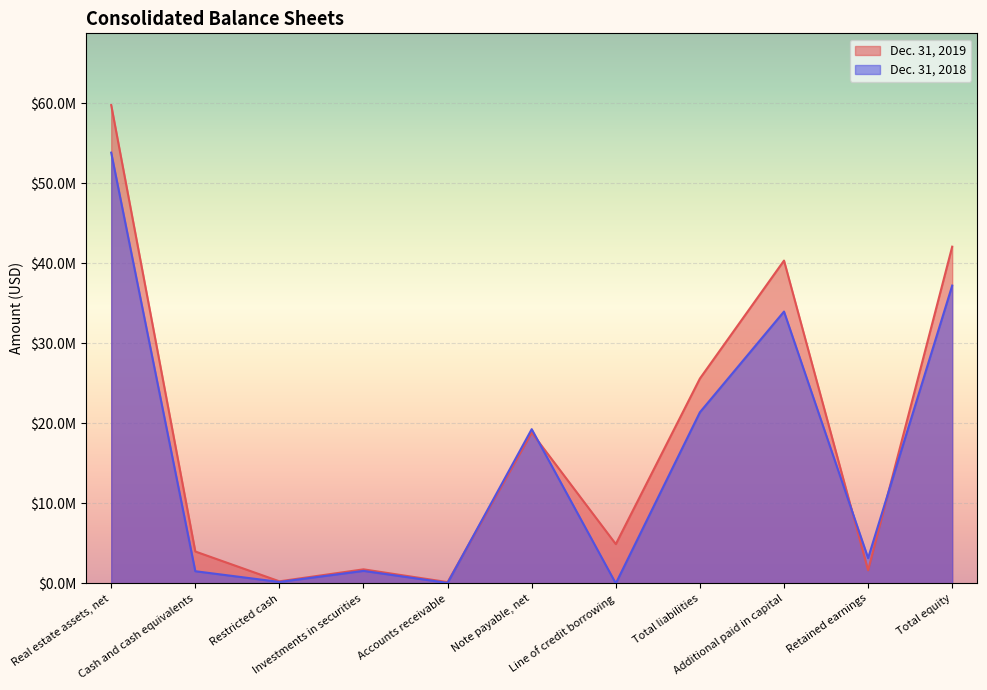

How many distinct data groups are displayed?

2